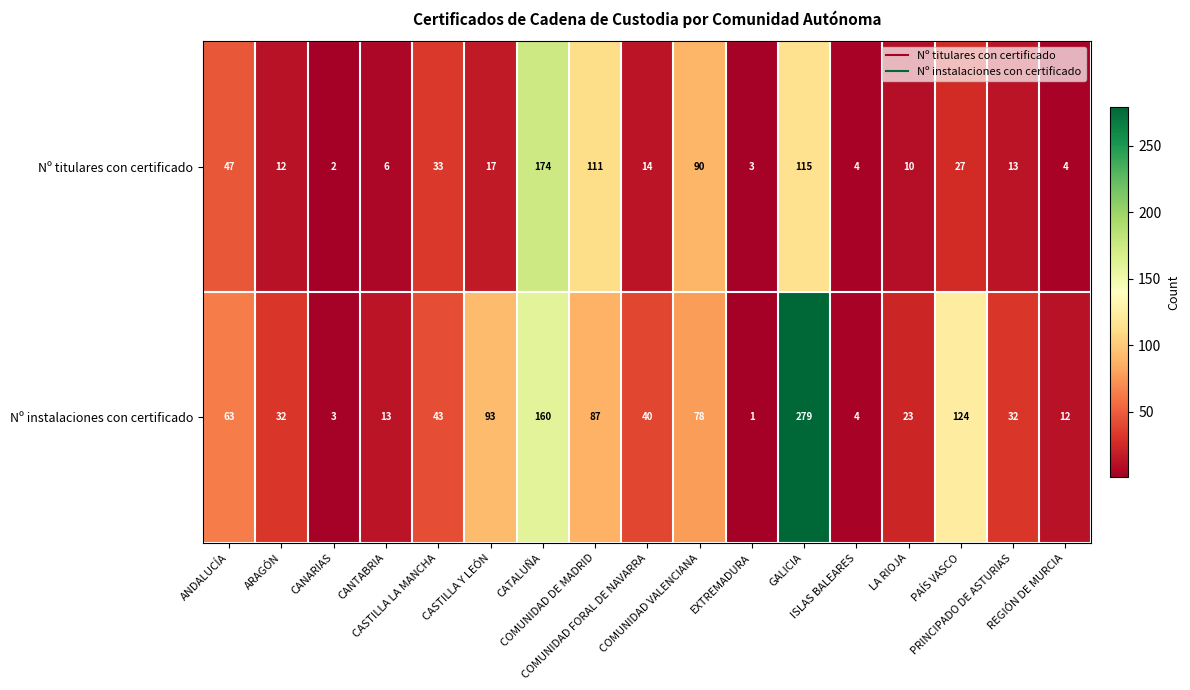

What is the maximum value shown in the chart?

279